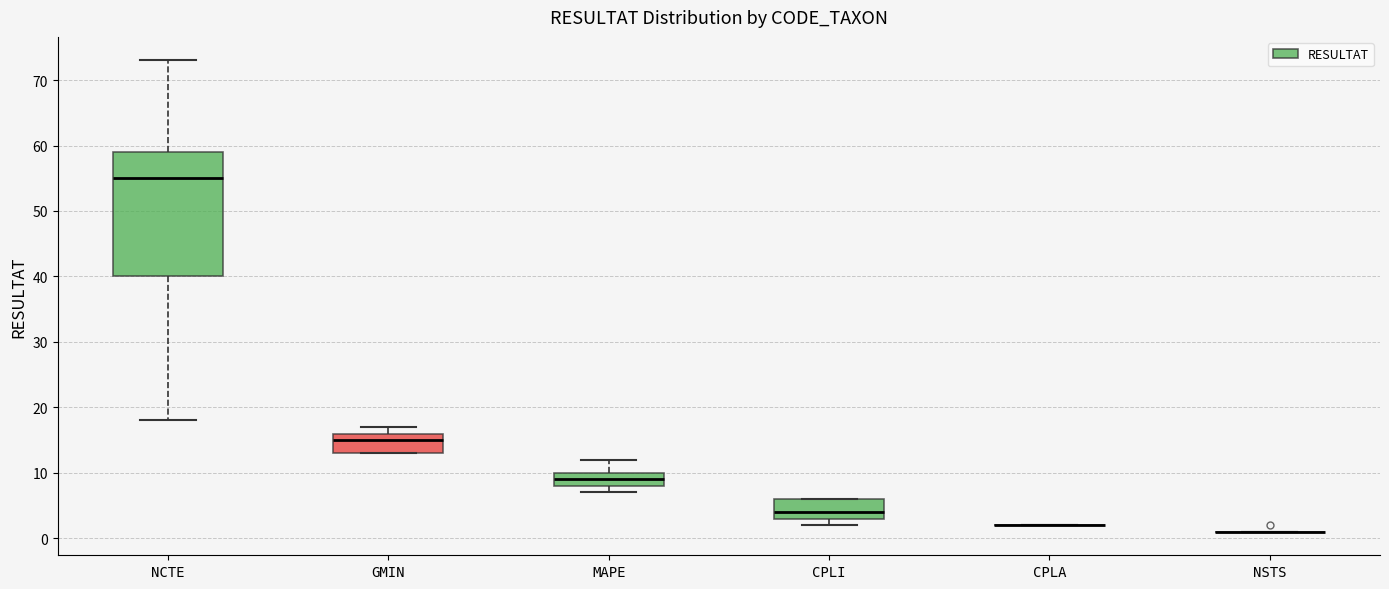

Reading left to right, read every box against the y-axis: the position of its median line, the range the box covers, and the ends of its whiskers. The values are not printed on the chart, so give them approximately, as read against the axis.

NCTE: median 55, box 40 to 59, whiskers 18 to 73
GMIN: median 15, box 13 to 16, whiskers 13 to 17
MAPE: median 9, box 8 to 10, whiskers 7 to 12
CPLI: median 4, box 3 to 6, whiskers 2 to 6
CPLA: box collapsed to a line at 2, whiskers 2 to 2
NSTS: box collapsed to a line at 1, whiskers 1 to 1